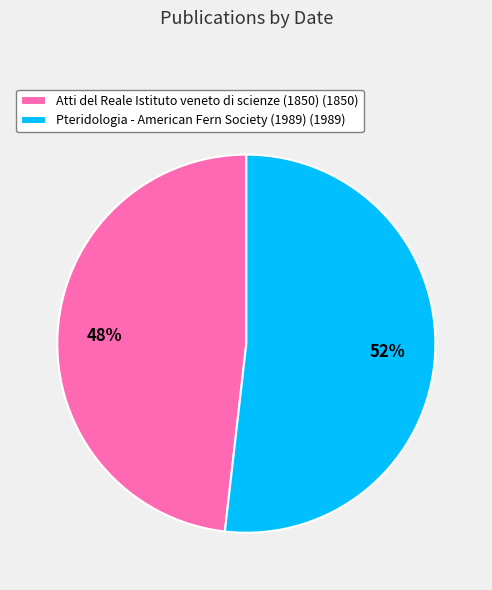

Which category has the biggest portion of the pie?

Pteridologia - American Fern Society (1989)